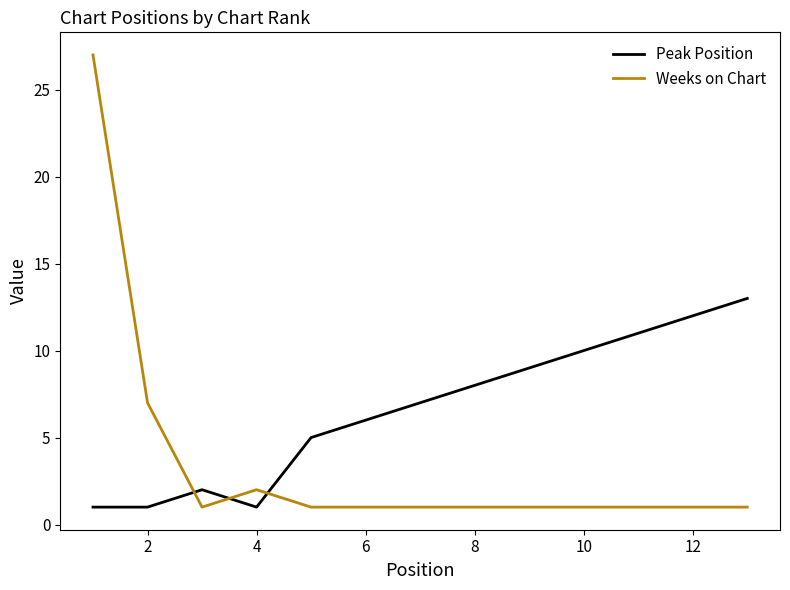

Which series has the largest total across all categories?

Peak Position